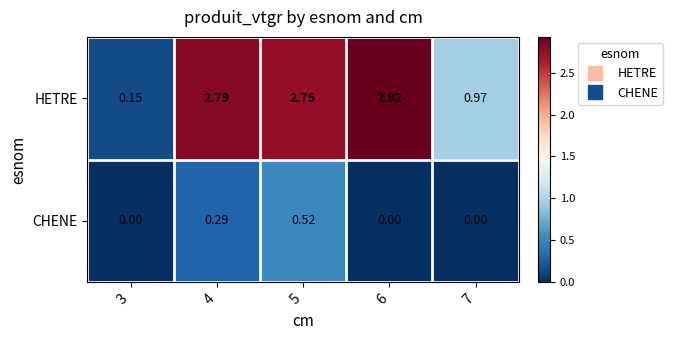

Which series has the largest total across all categories?

HETRE